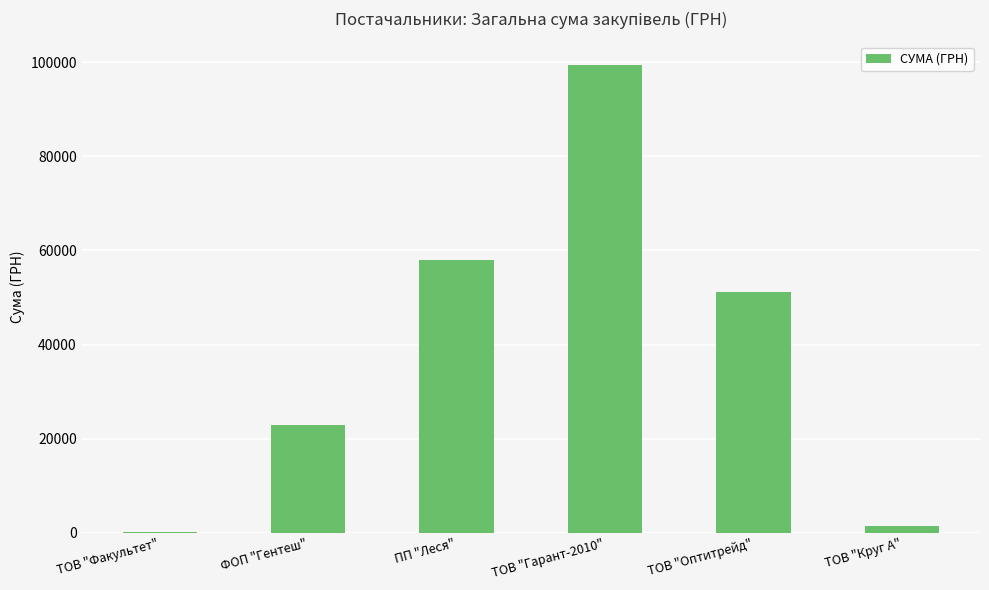

How many data points are above 51204?

3